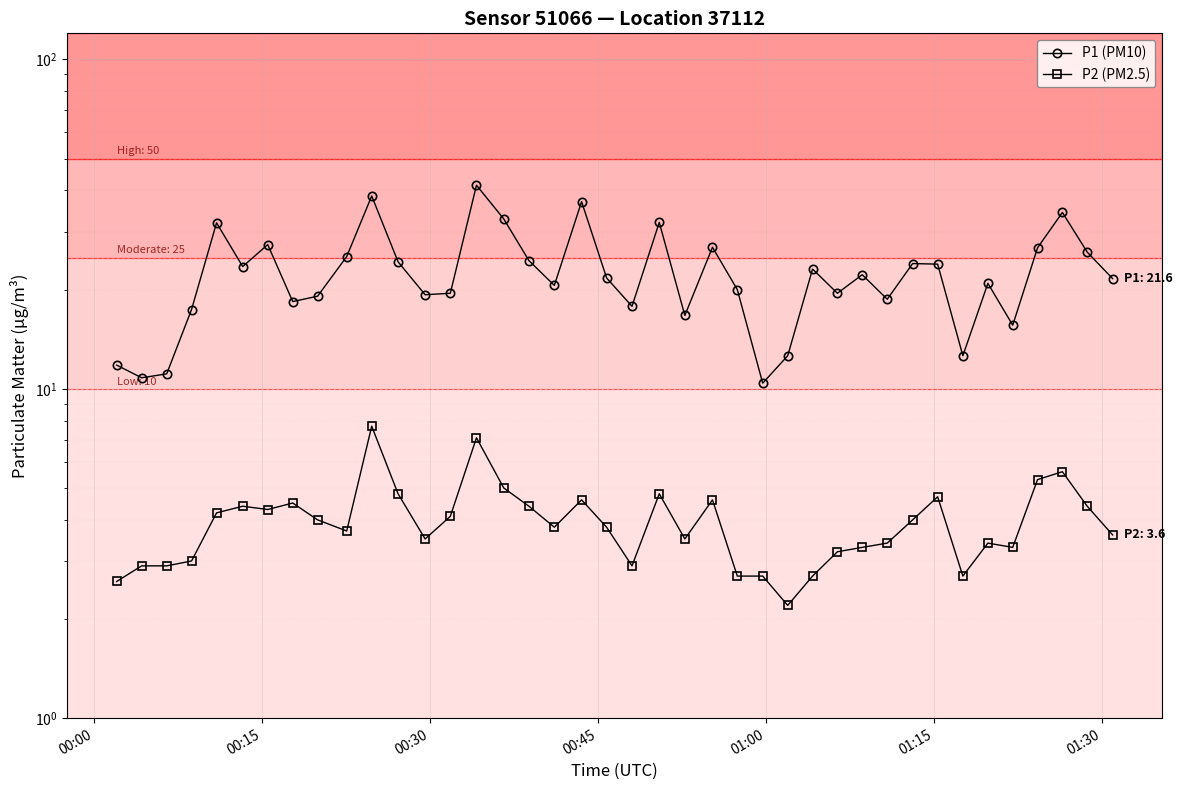

True or false: P1 (PM10) and P2 (PM2.5) intersect in this chart.

False